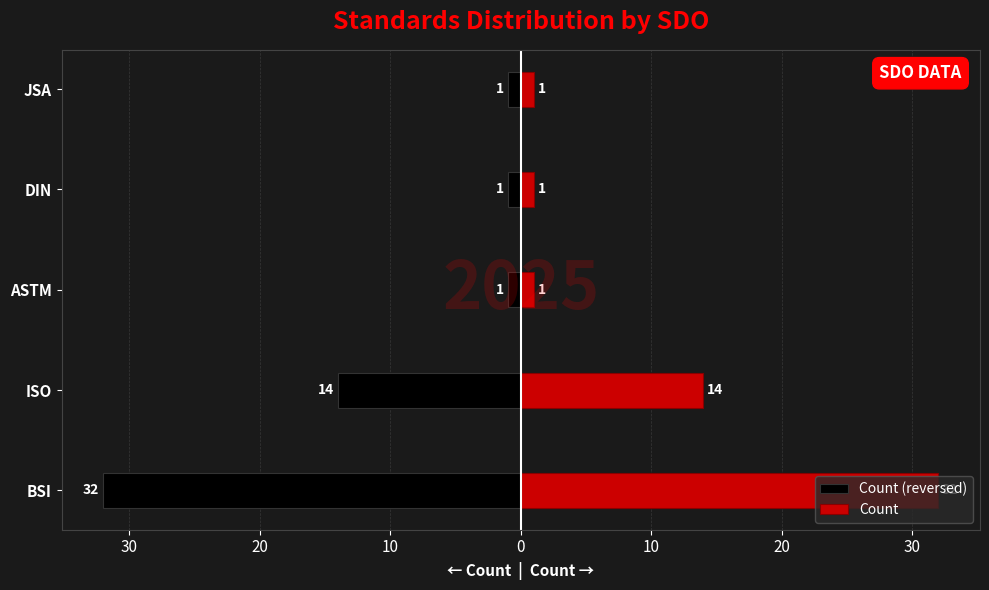

How many Count (reversed) values are between -14 and -1?

4